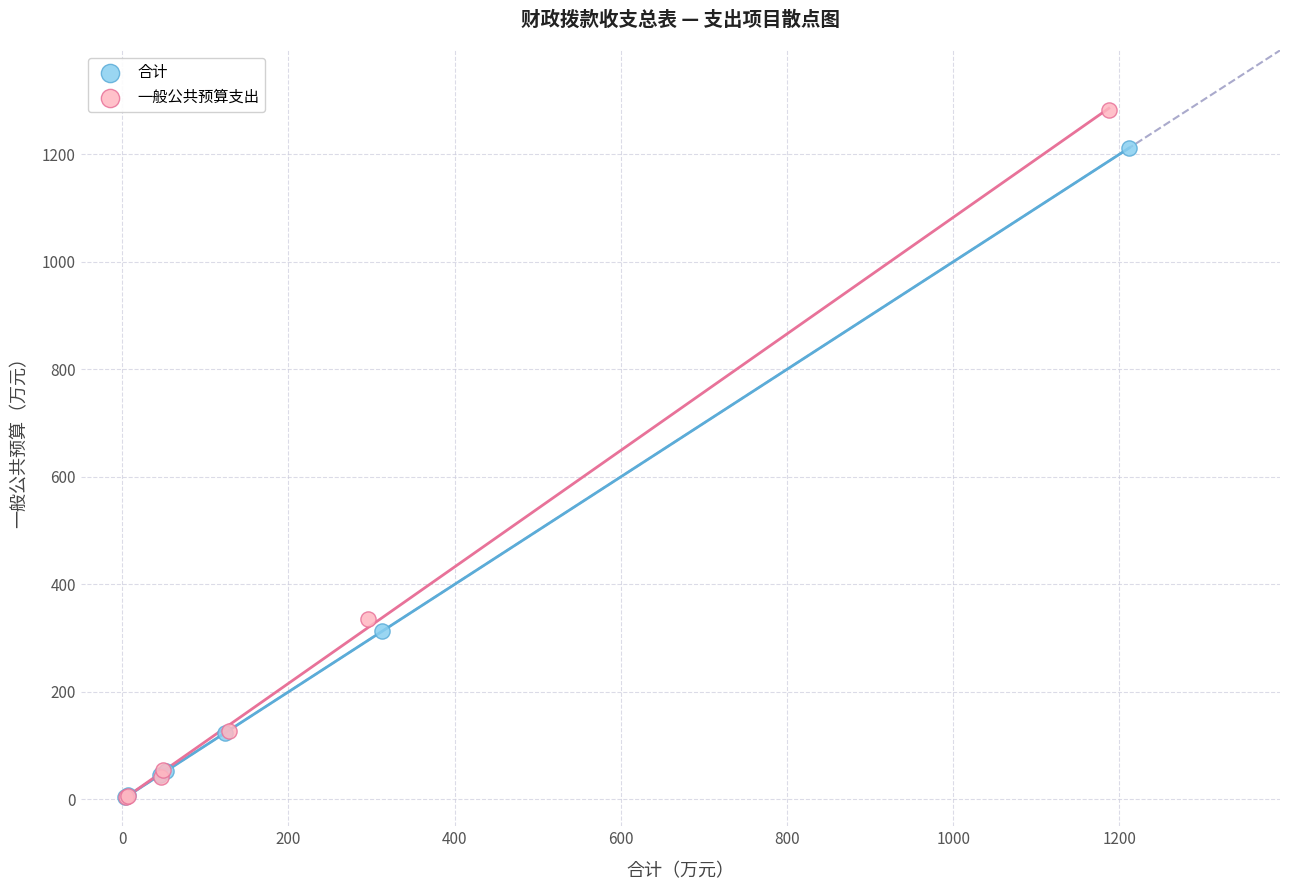

Which series reaches the maximum Y coordinate?

一般公共预算支出